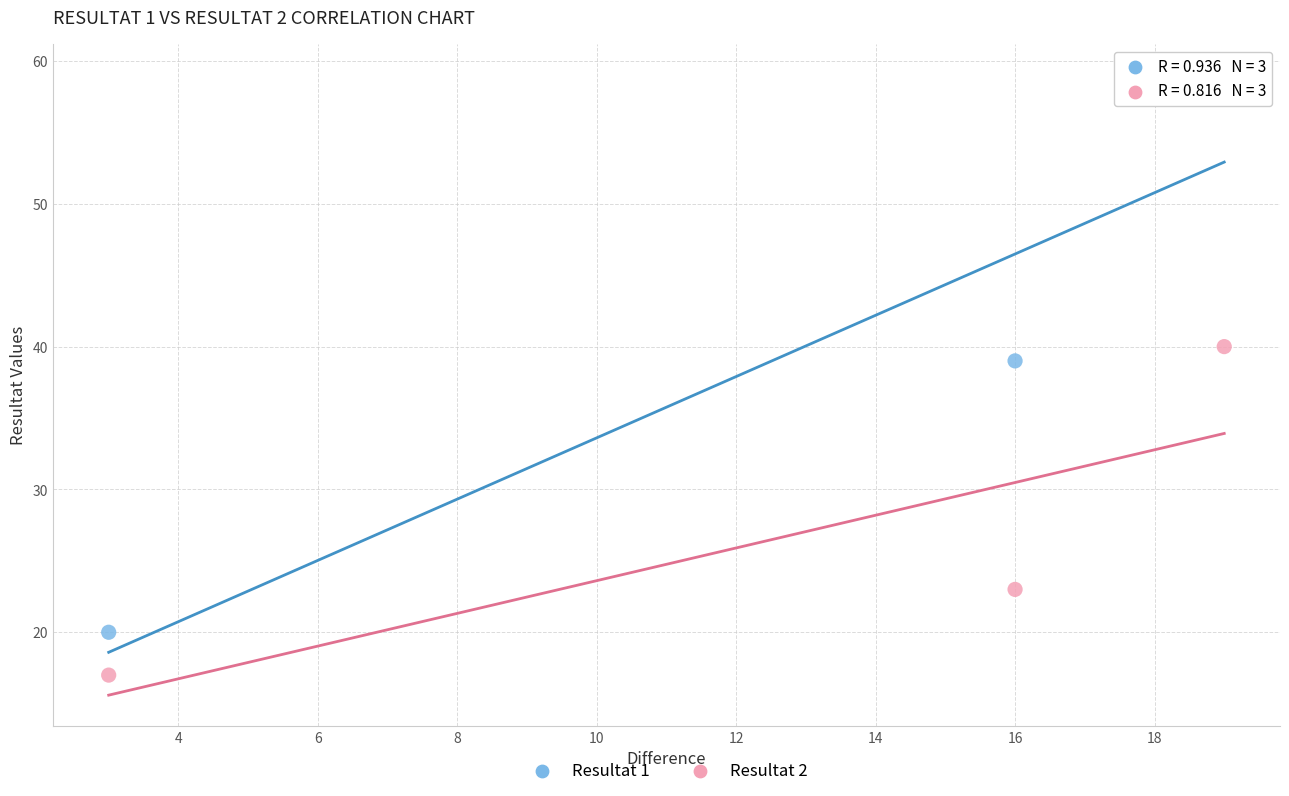

Which series reaches the minimum Y coordinate?

Resultat 2